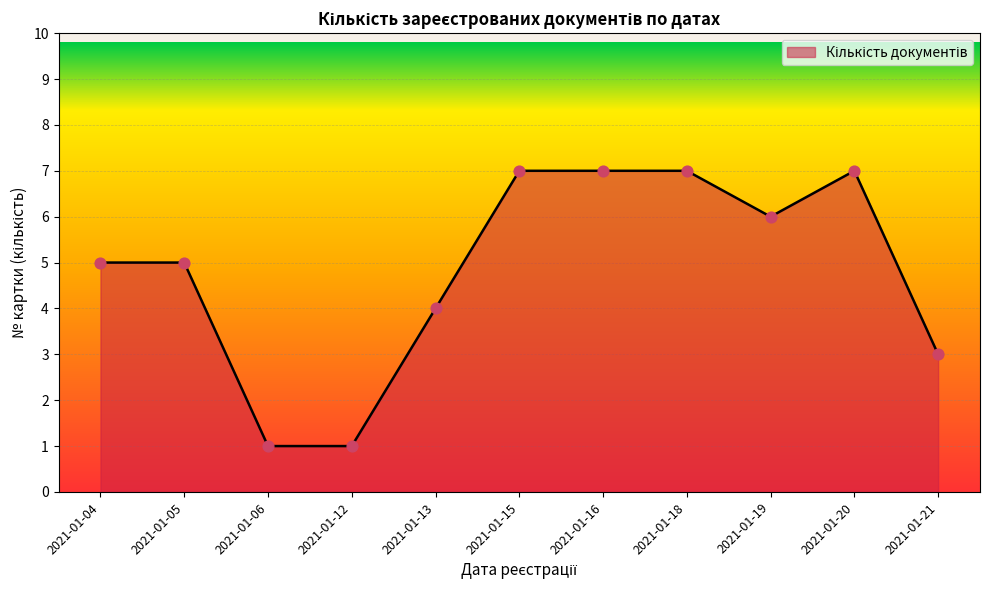

What is the ratio of the value at 2021-01-16 to the value at 2021-01-15?

1.0